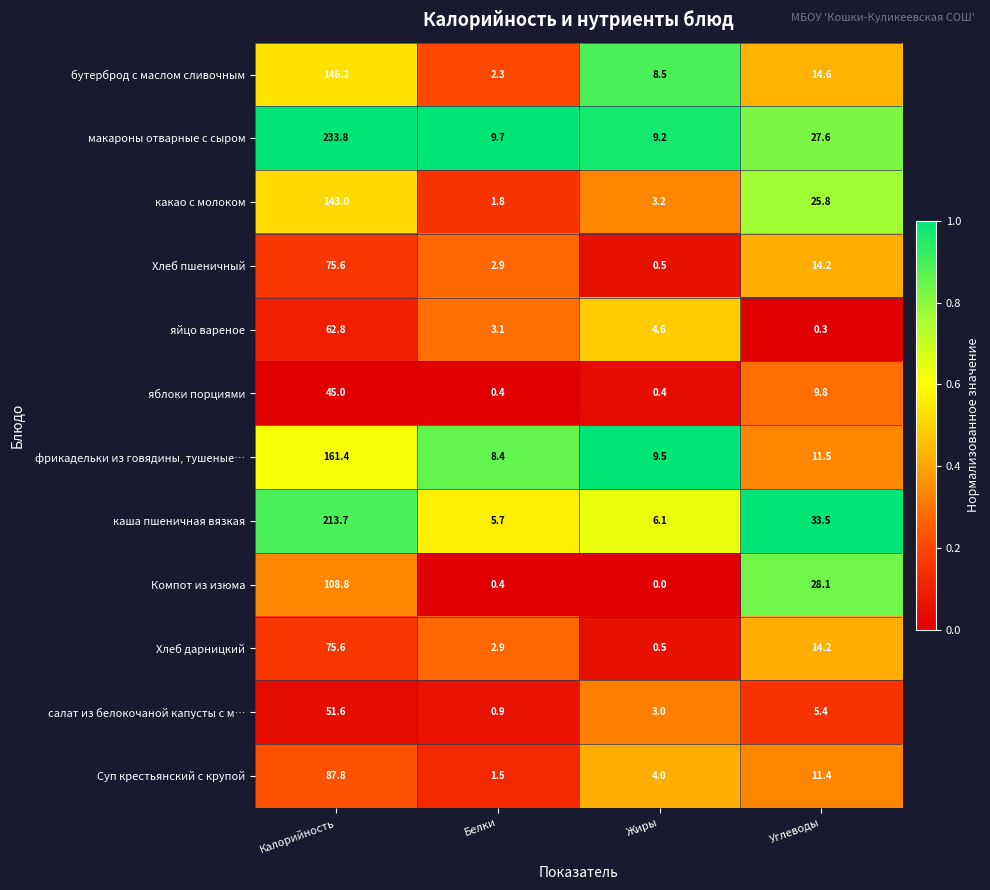

What is the difference between the maximum and minimum values in the яблоки порциями series?

44.6